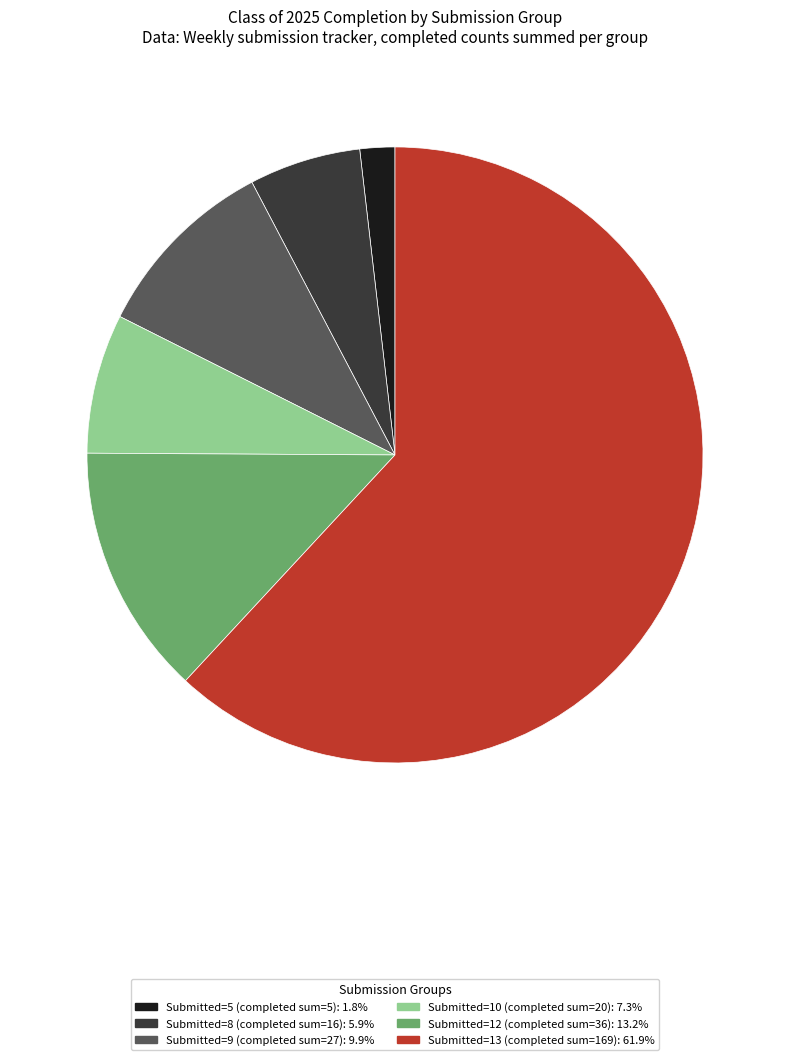

Is Submitted=13 (completed sum=169): 61.9% the majority of the pie?

Yes